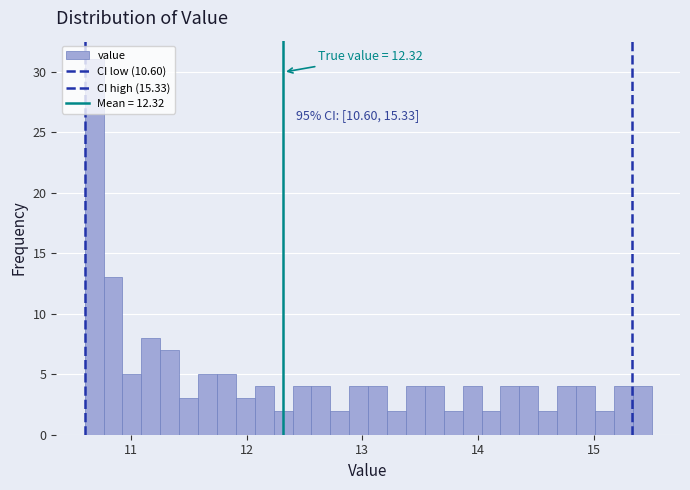

Read against the x-axis, roughly where is the centre of the tallest bar?

10.7